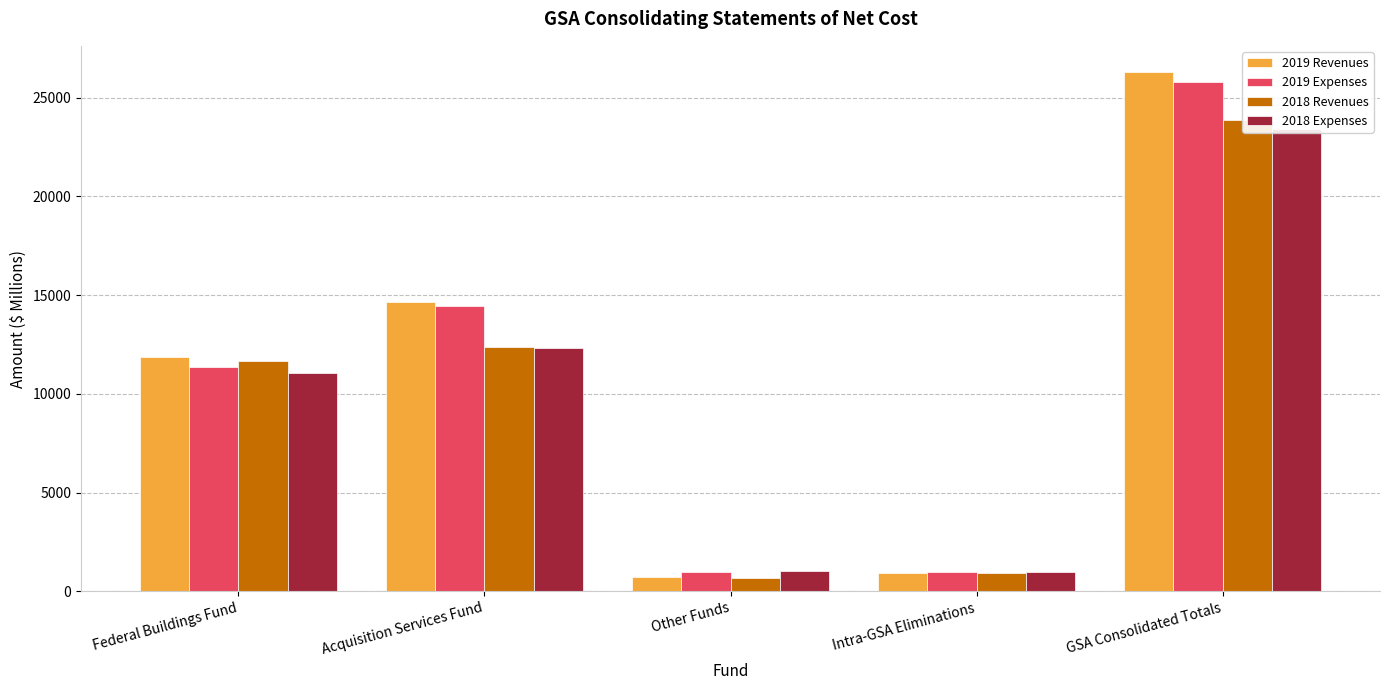

True or false: 2018 Expenses has a value of 1053 at Other Funds.

True